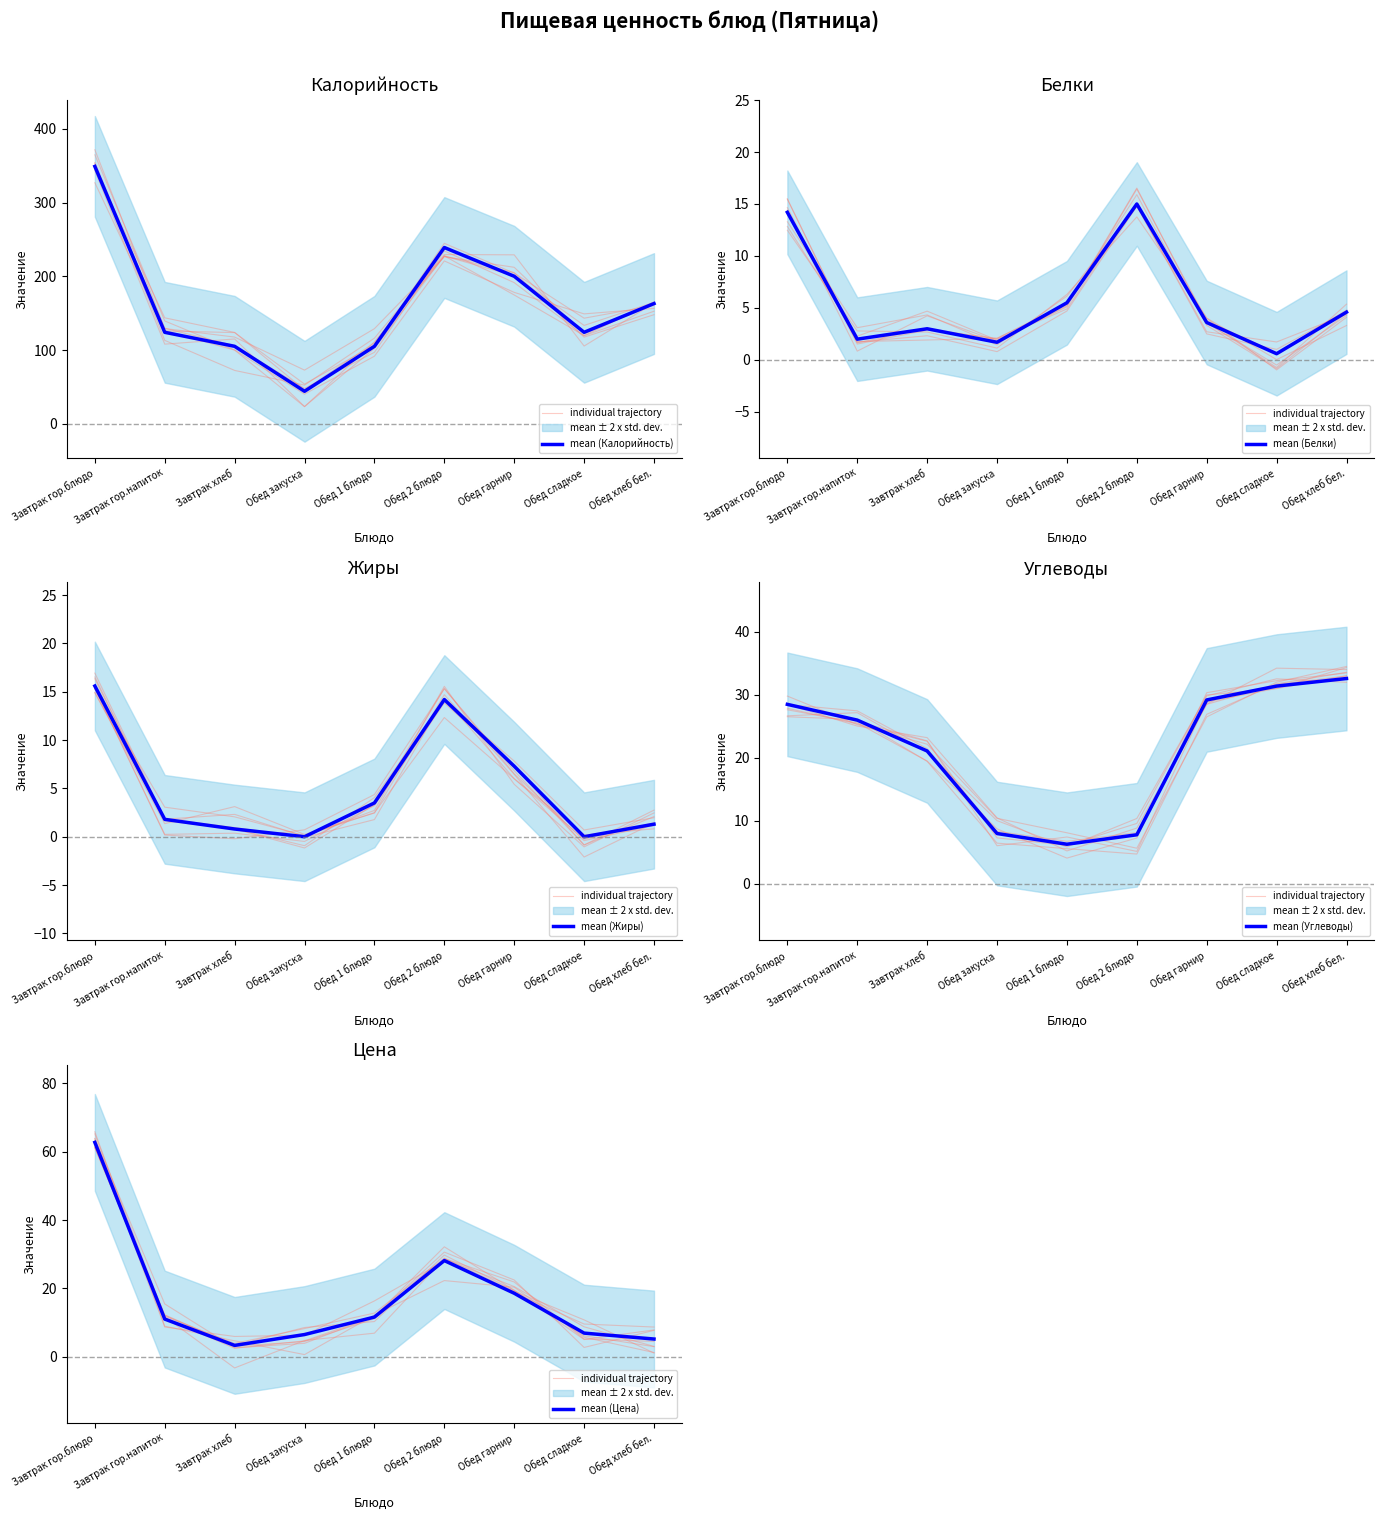

True or false: mean (Углеводы) and mean (Калорийность) cross at least once.

False